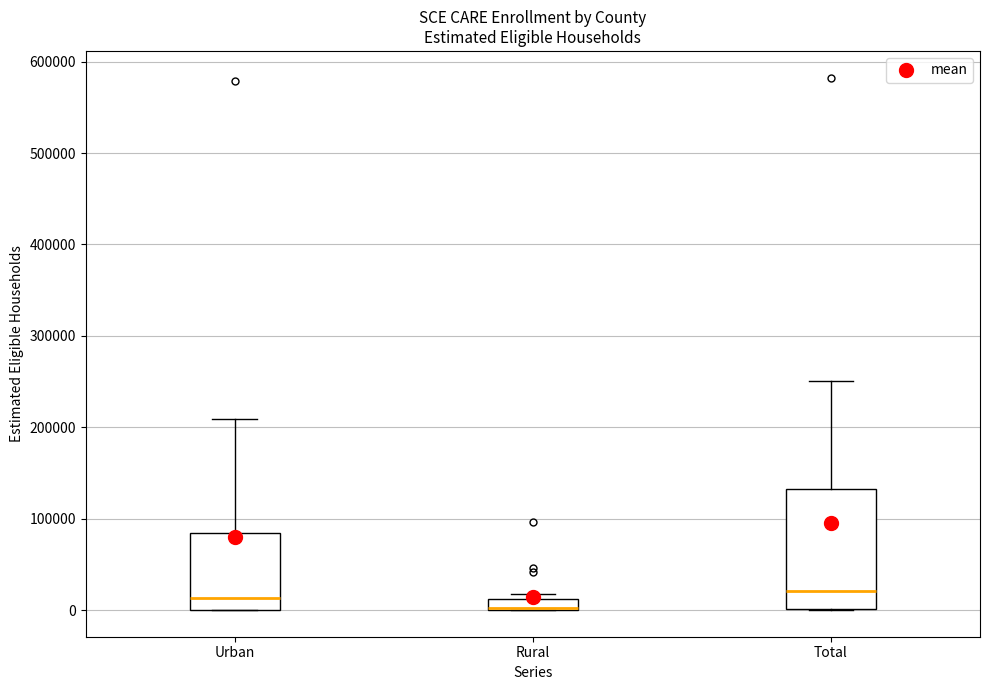

Where does the upper whisker of the box for Total end on the y-axis? The values are not printed on the chart, so give them approximately, as read against the axis.

250000